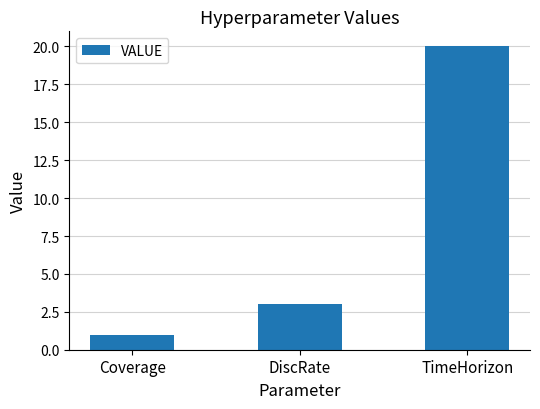

How many distinct data groups are displayed?

1